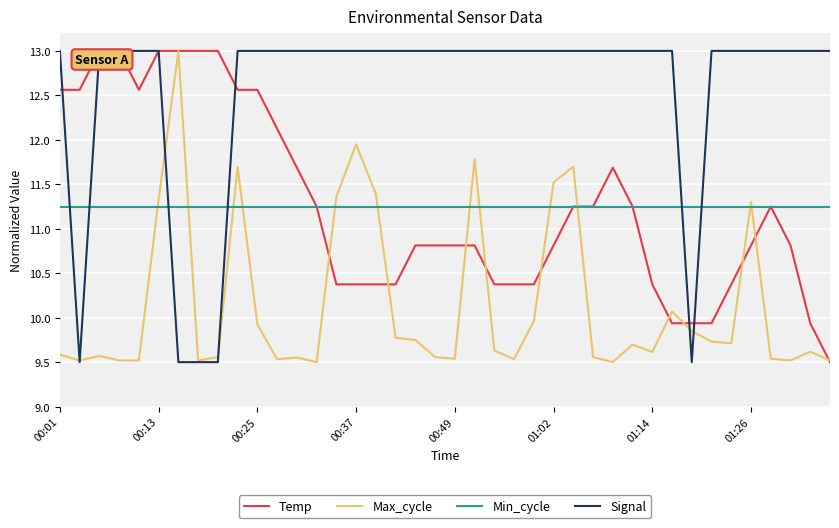

How many intersections are there between Signal and Max_cycle?

6